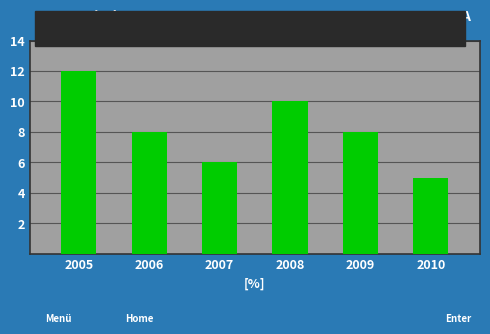

Reading left to right, what are all the values shown in this chart?

2005=12	2006=8	2007=6	2008=10	2009=8	2010=5